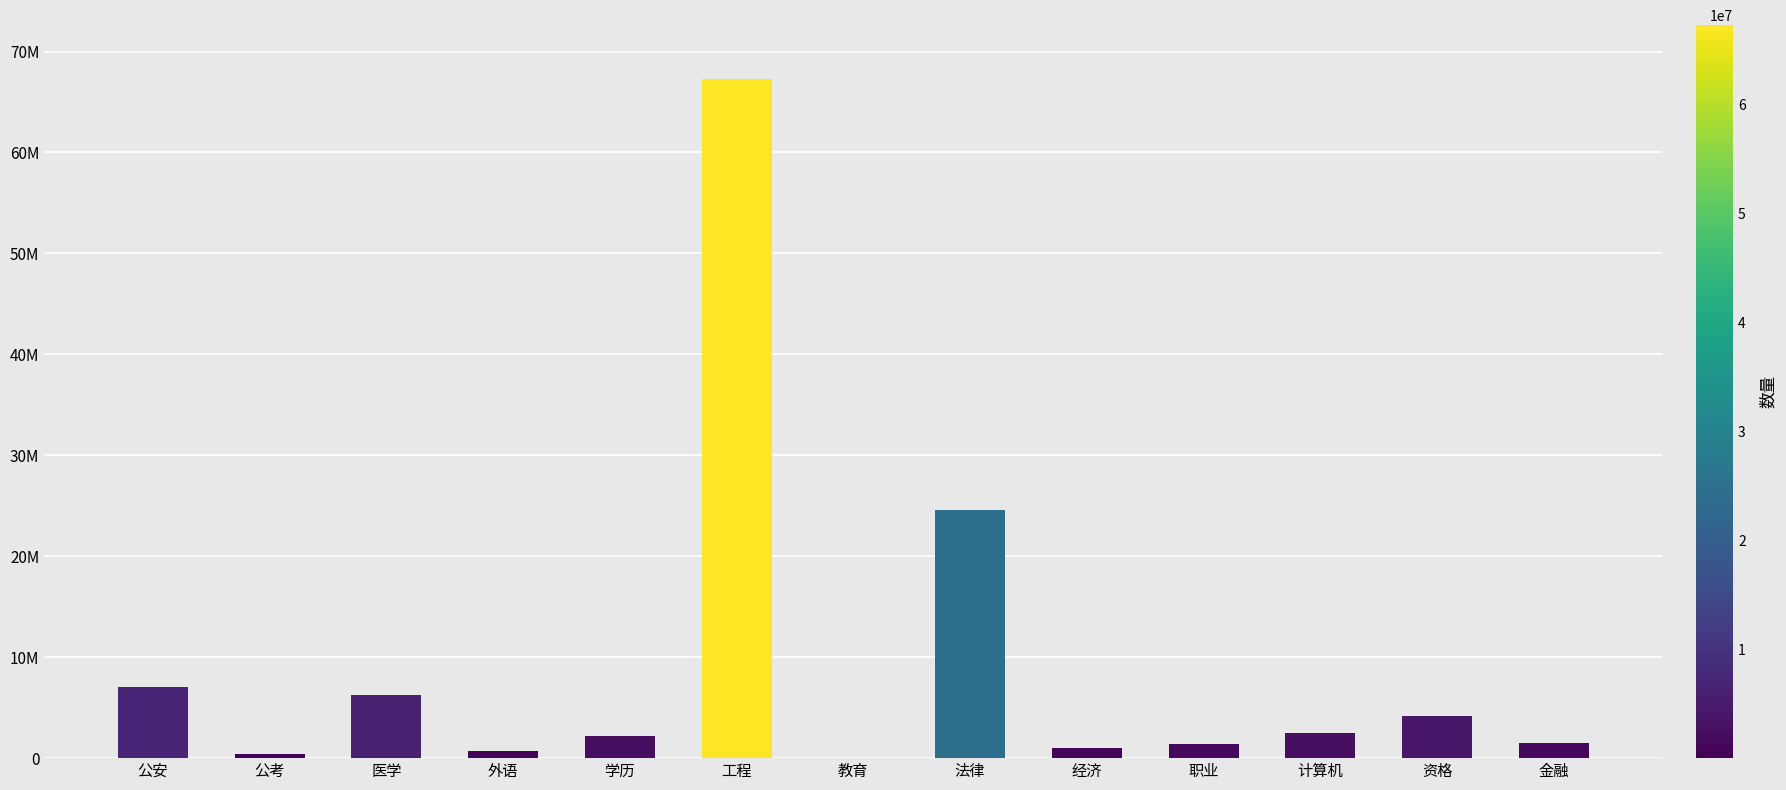

Where is the data nearest to the value 33621542?

法律